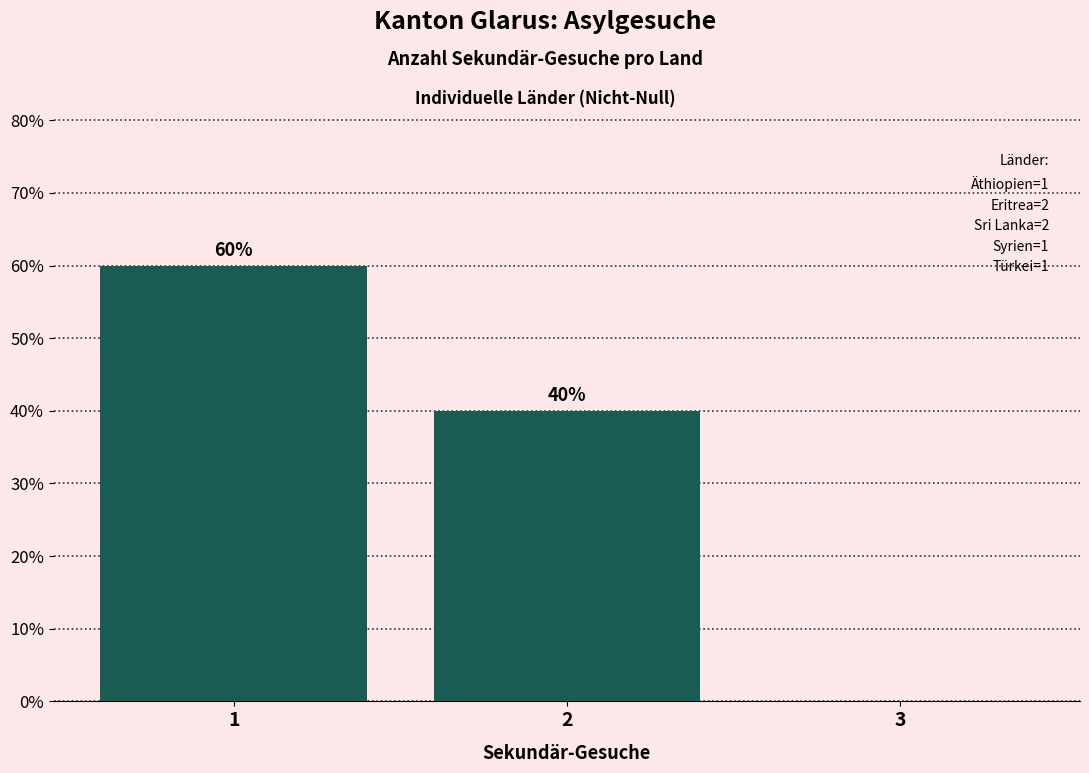

Over which range of the x-axis is the bar tallest?

0.5 to 1.5